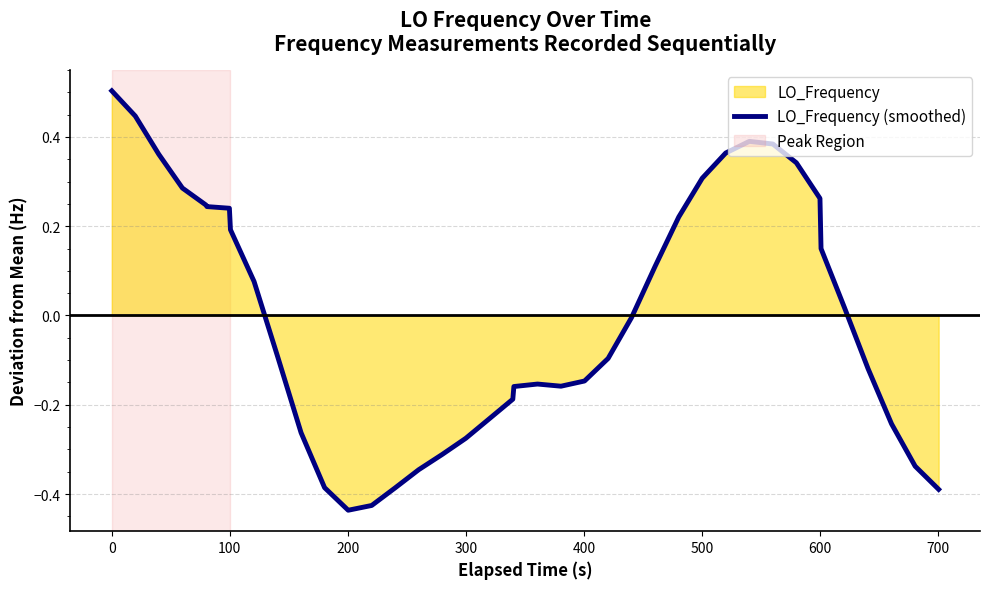

What is the maximum value shown in the chart?

0.5